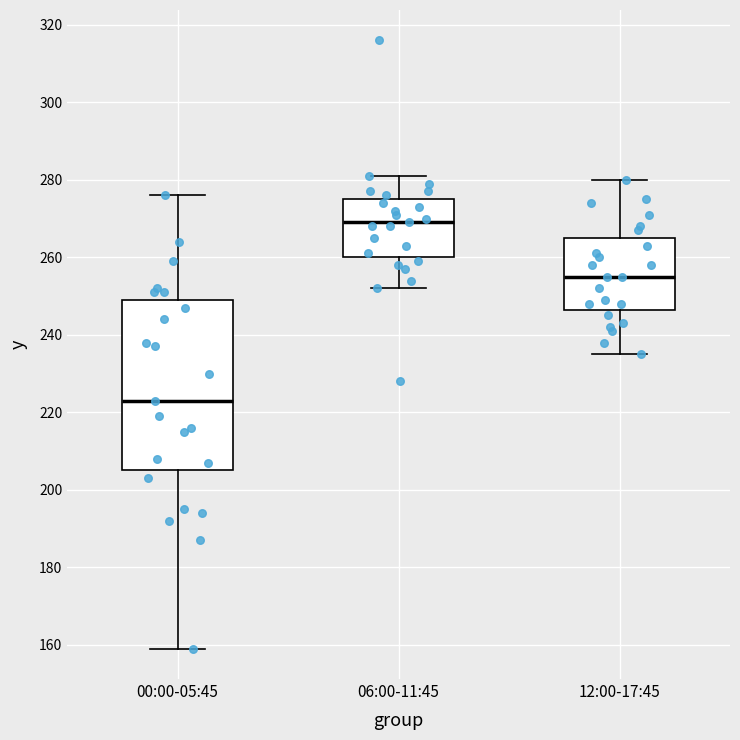

Which box's median line is the lowest?

00:00-05:45